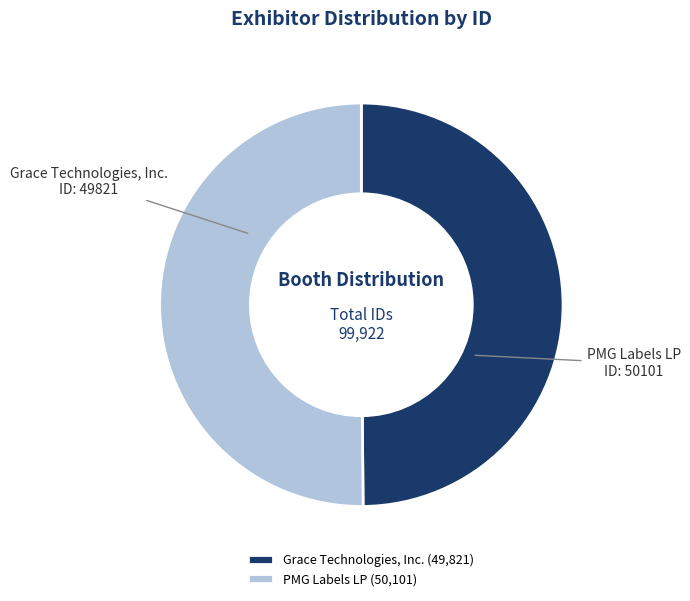

Count the number of slices in the pie.

2